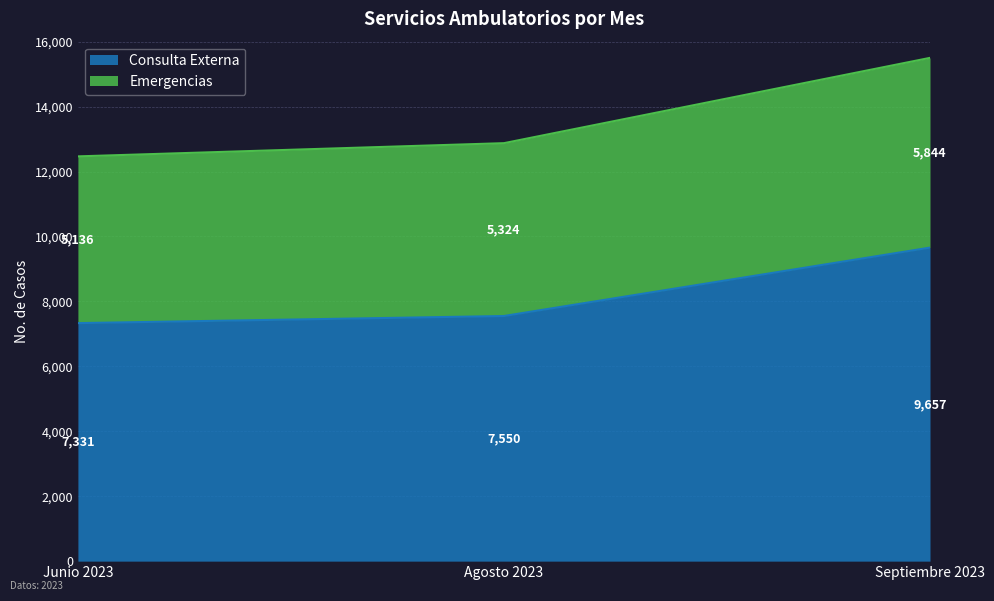

What is the approximate value of Consulta Externa at Junio 2023, to the nearest 10?

7330